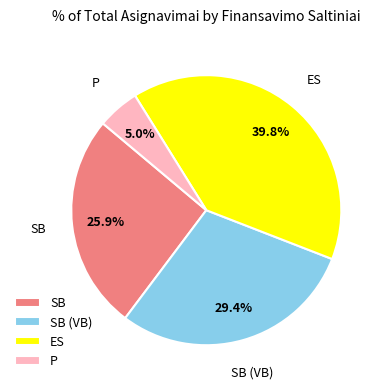

True or false: P accounts for 17% of the total.

False